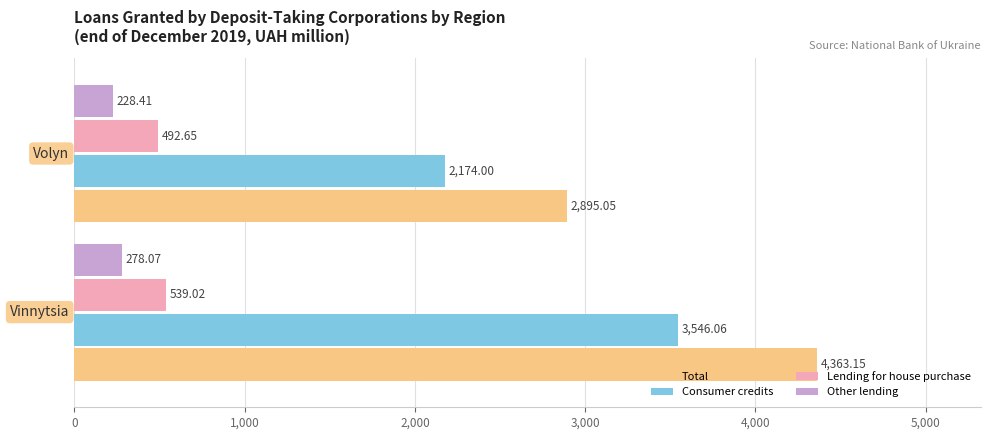

What is the average value of the Lending for house purchase series?

515.8